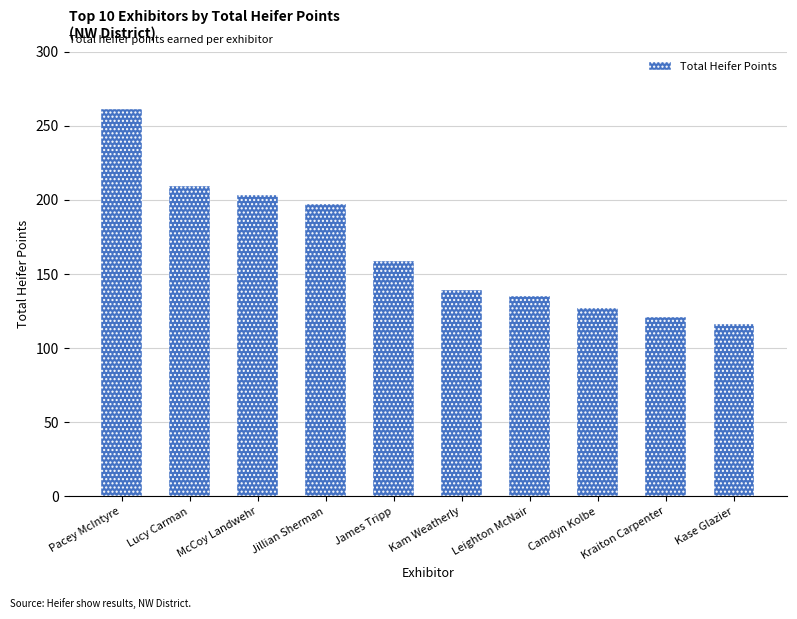

How many bars are there in total?

10